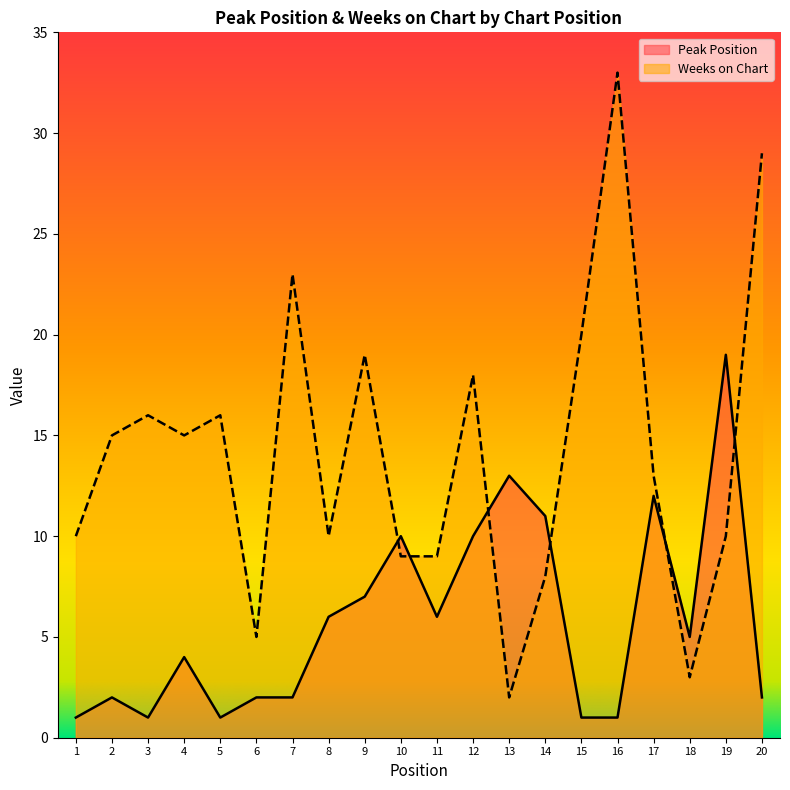

Where is the first local minimum for Peak Position?

3